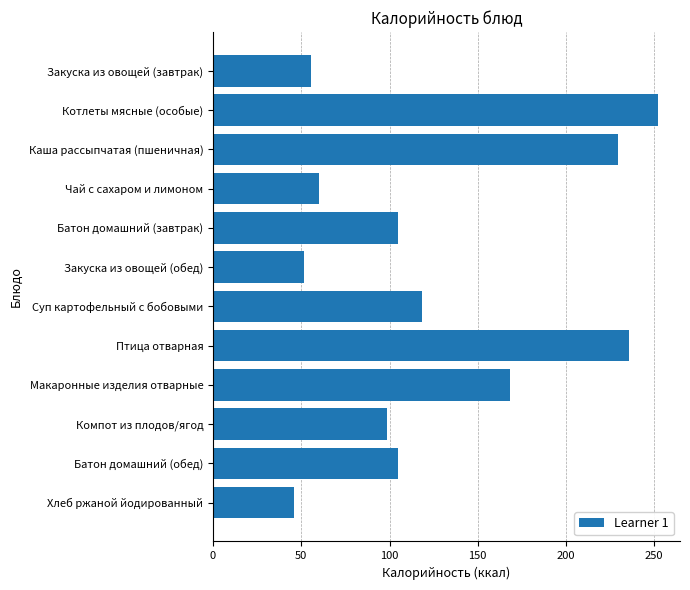

How many data points are less than 104?

5